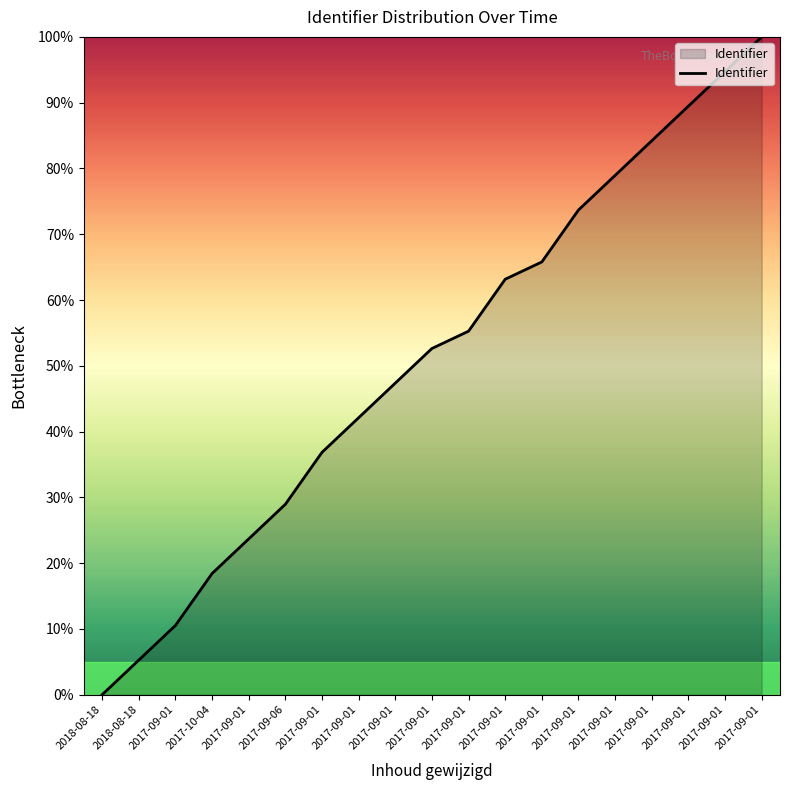

What is the change in value from 2017-09-01 to 2017-09-01?

+0.5